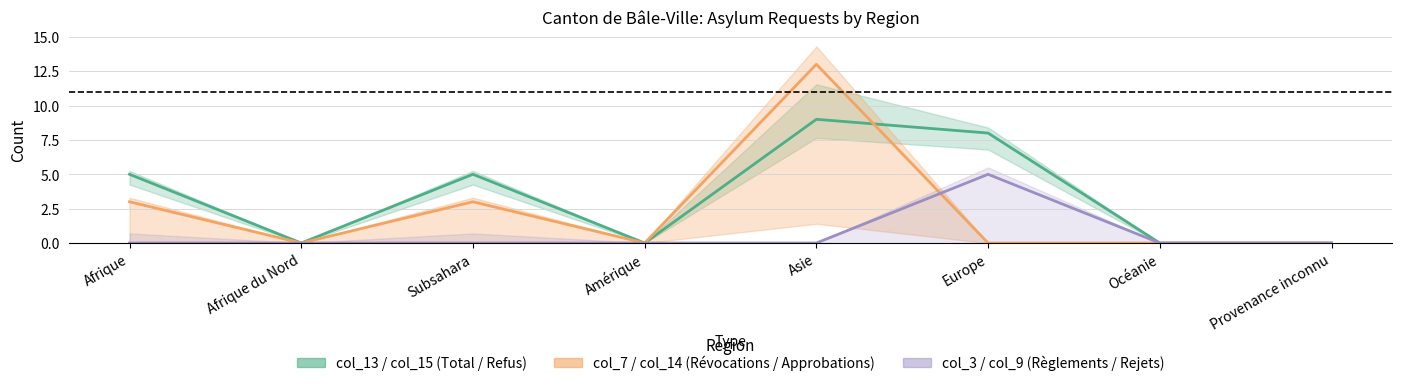

In col_15, how many points are higher than both neighbors (excluding endpoints)?

2